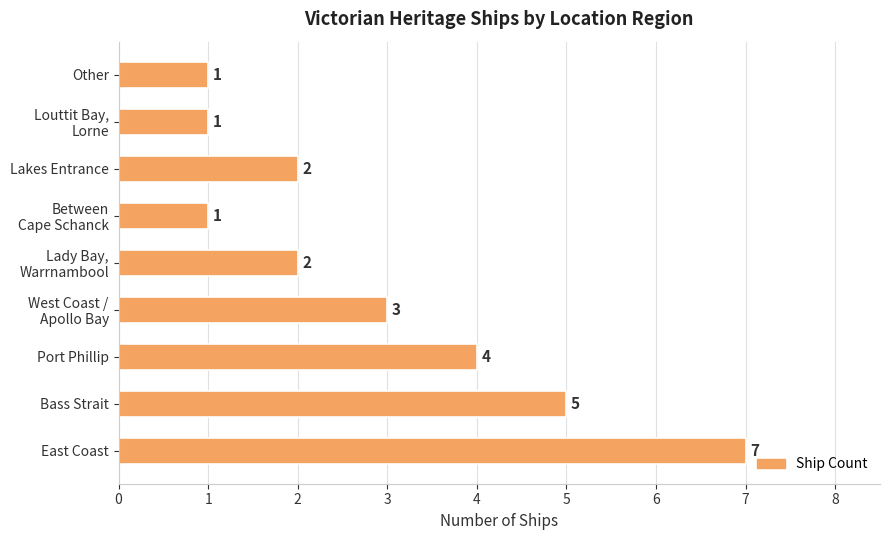

True or false: the data shows 2 at Lakes Entrance.

True